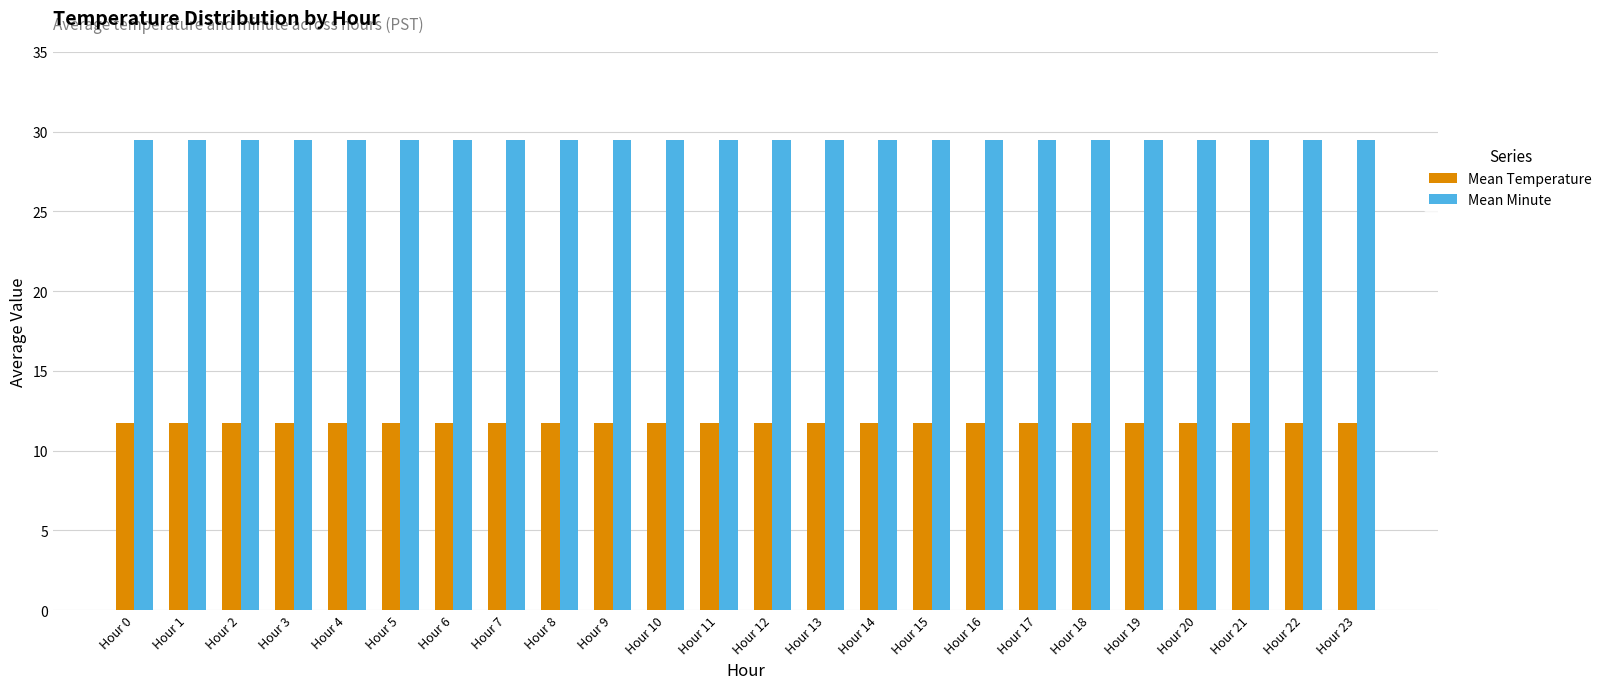

What is the spread (max minus min) of values at Hour 17?

17.8